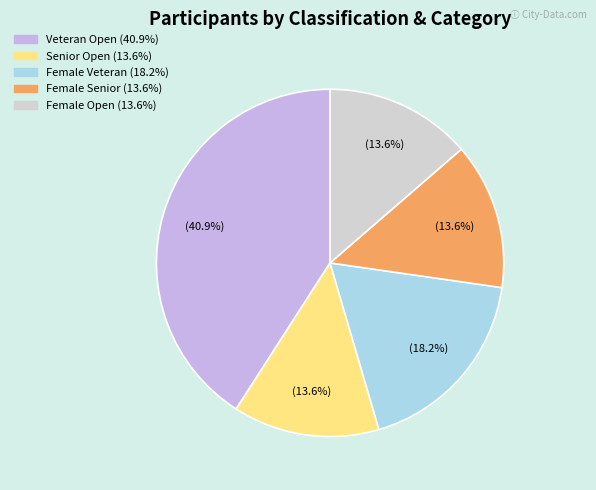

Is there a majority slice in this chart?

No